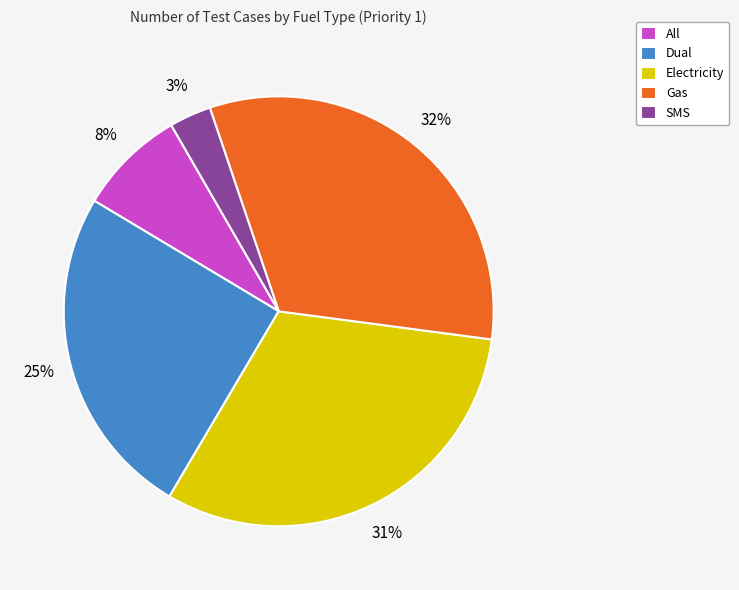

Is the sum of SMS and Dual greater than half?

No